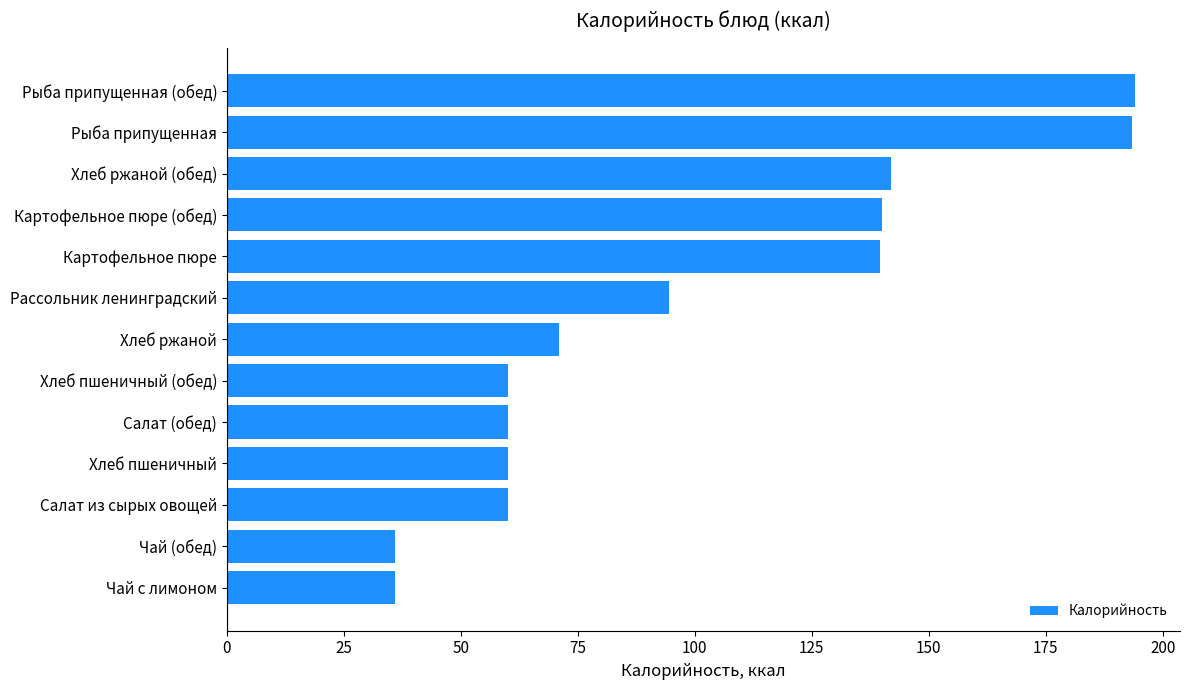

What is the greatest value displayed?

194.0